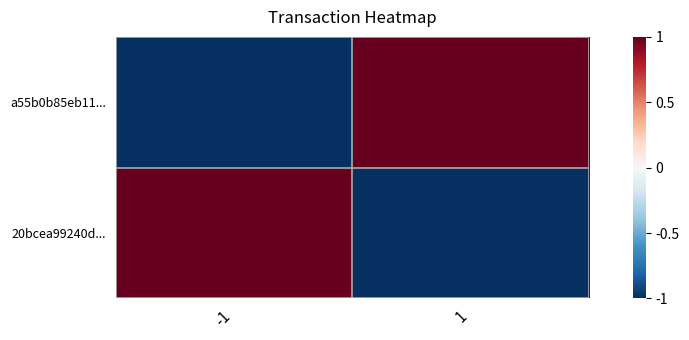

Between 1 and -1, which is larger?

1